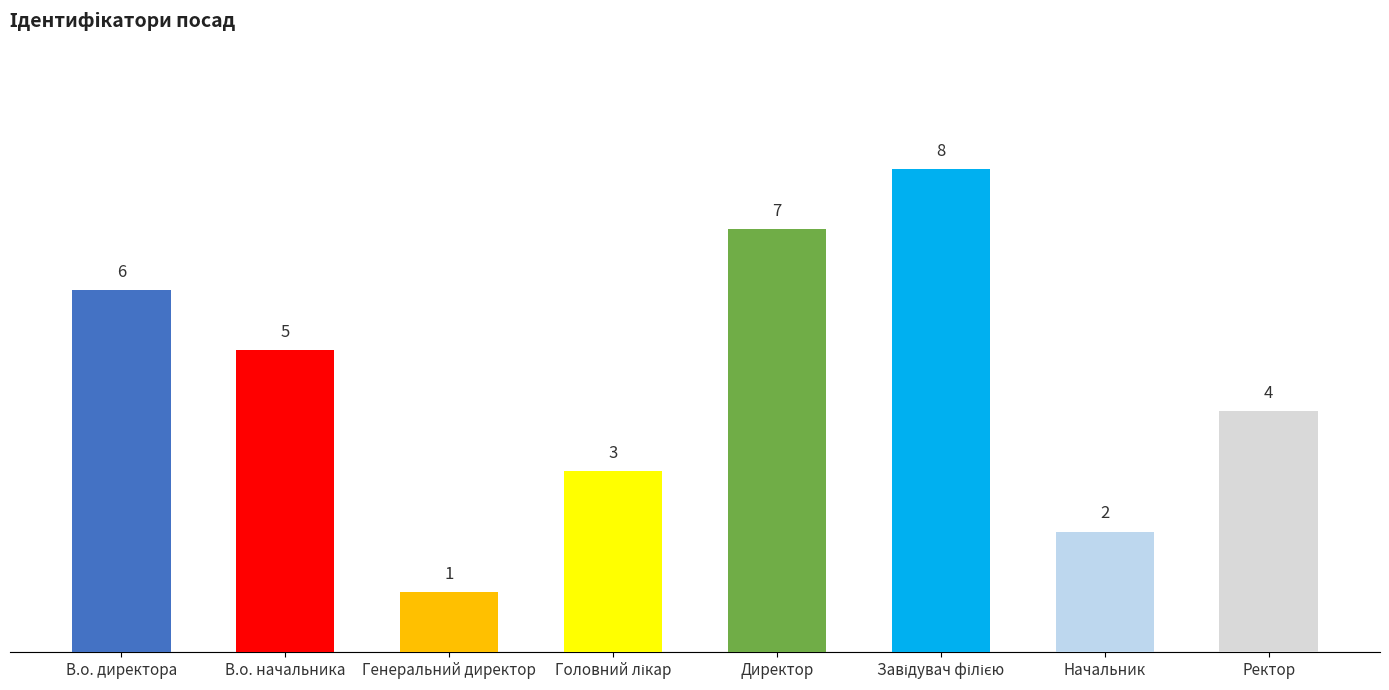

What position from the right is Ректор?

1